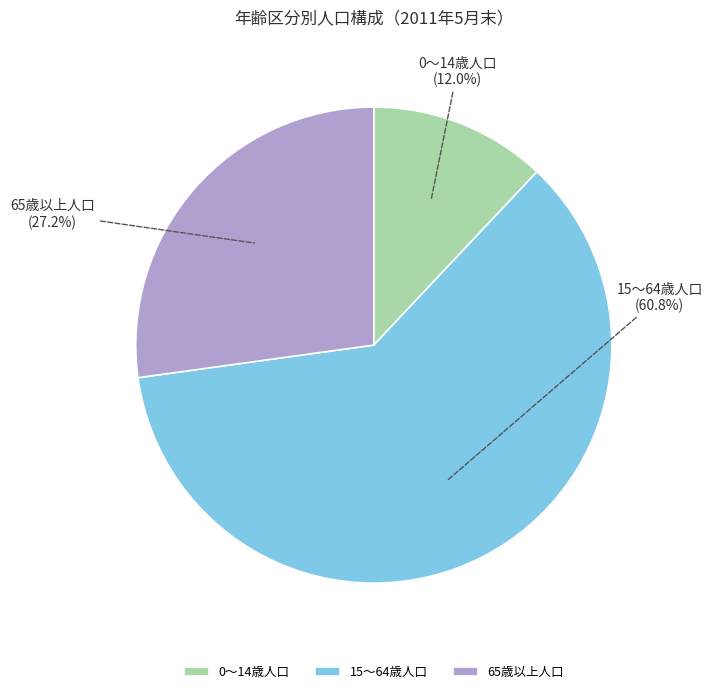

Does any single category account for the majority?

Yes